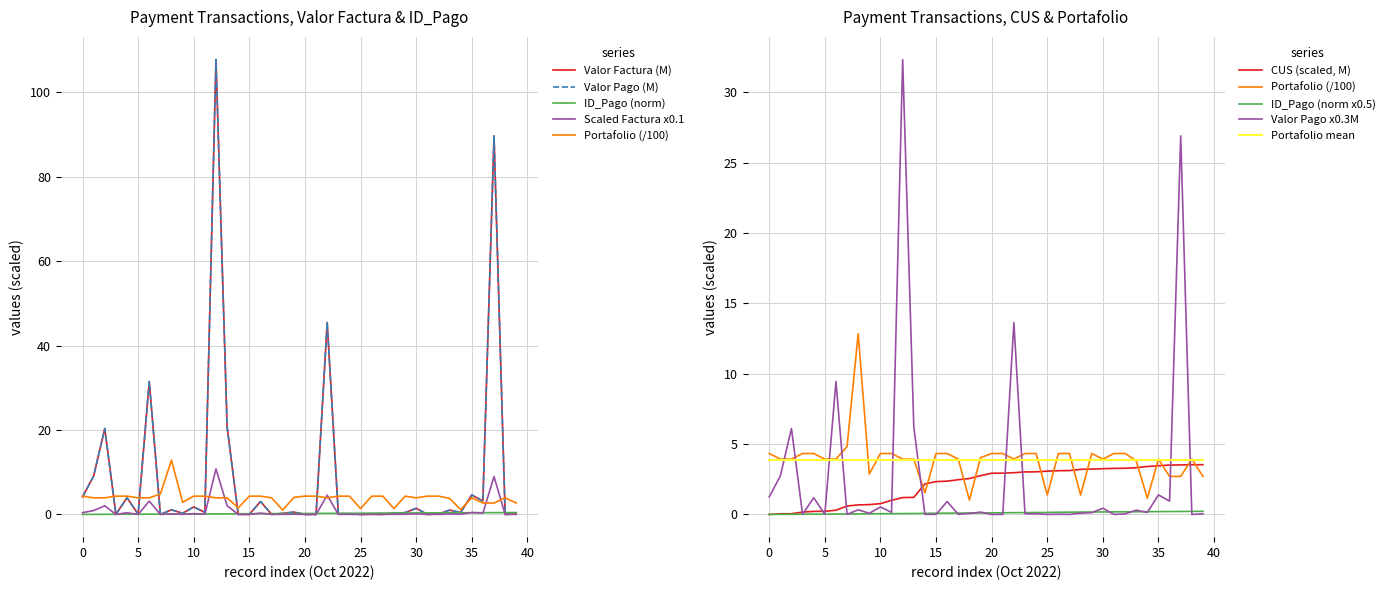

What is the difference between the highest and lowest values at 16?

4.2